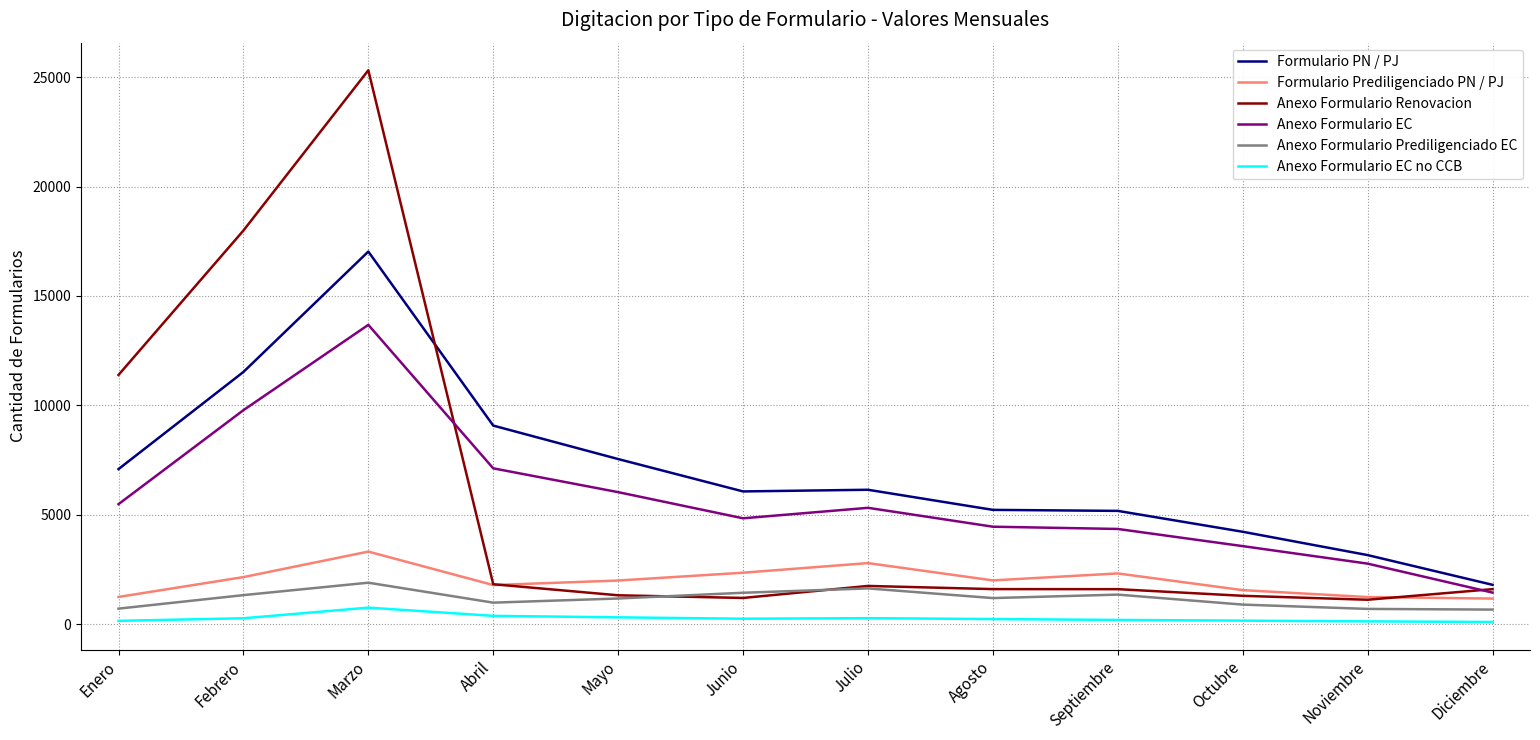

How many lines are shown in the chart?

6